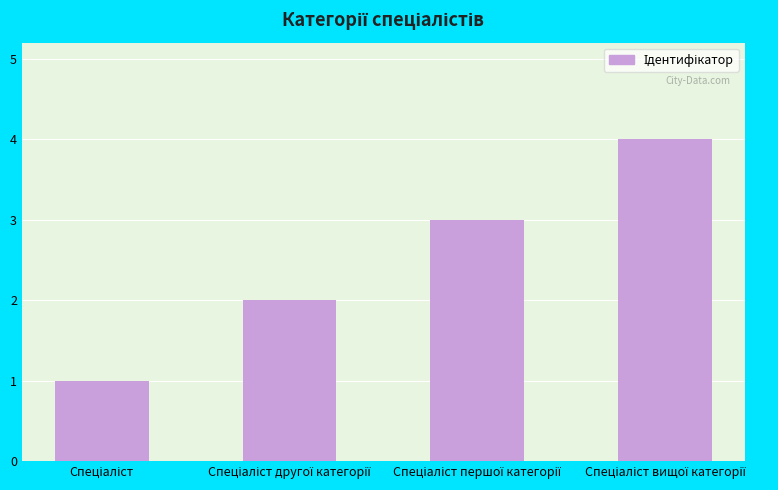

What is the maximum value shown in the chart?

4